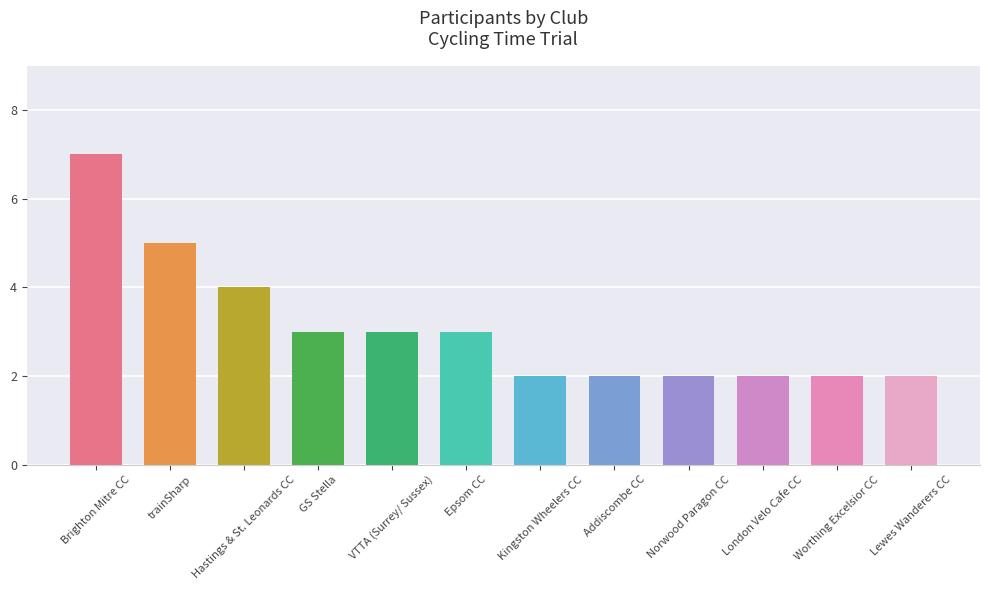

What is the difference between the maximum and second lowest values?

5